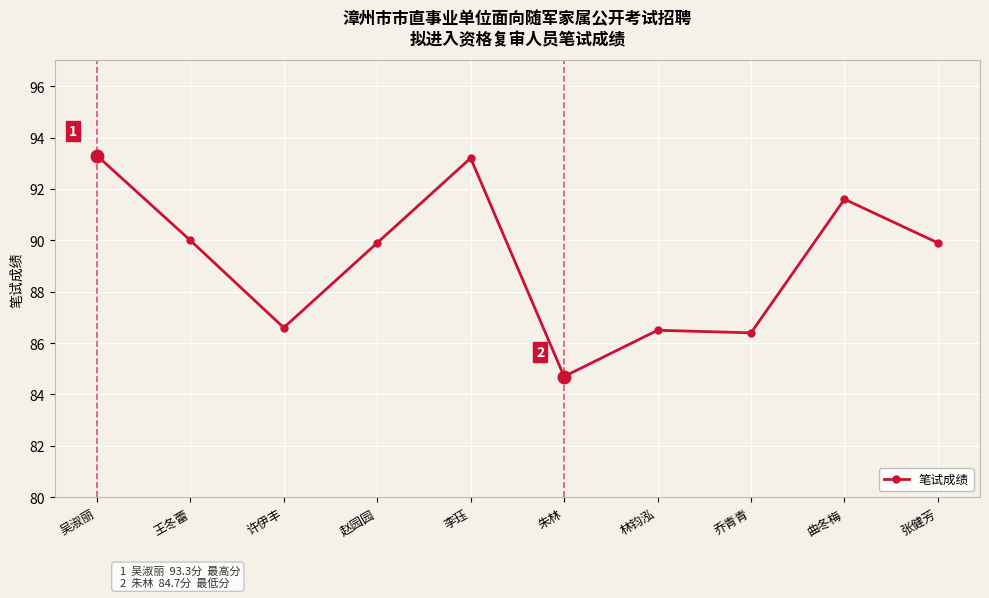

What is the label of the 3rd point from the left?

许伊丰